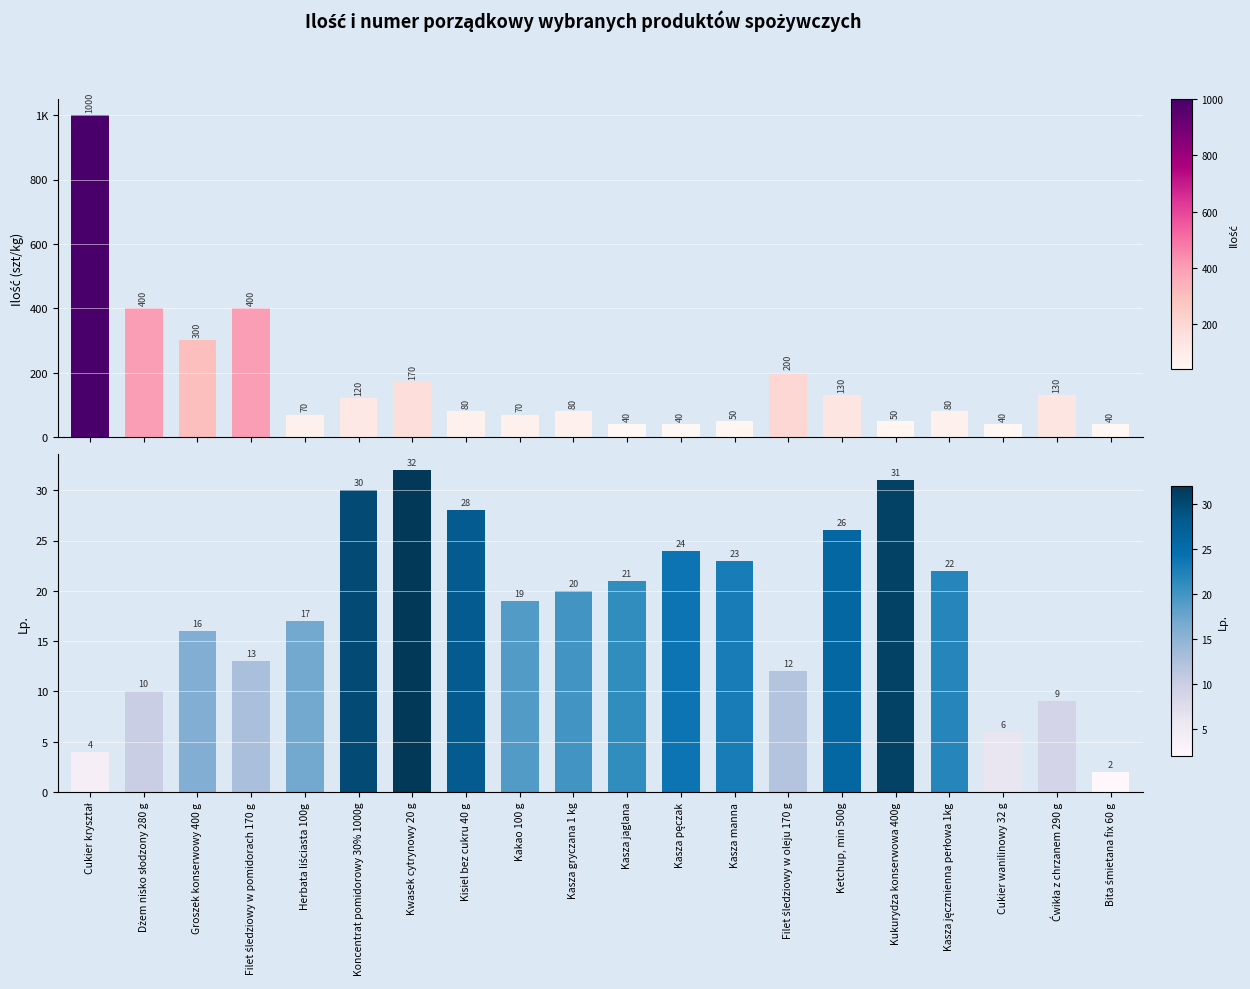

How many groups of bars are there?

20